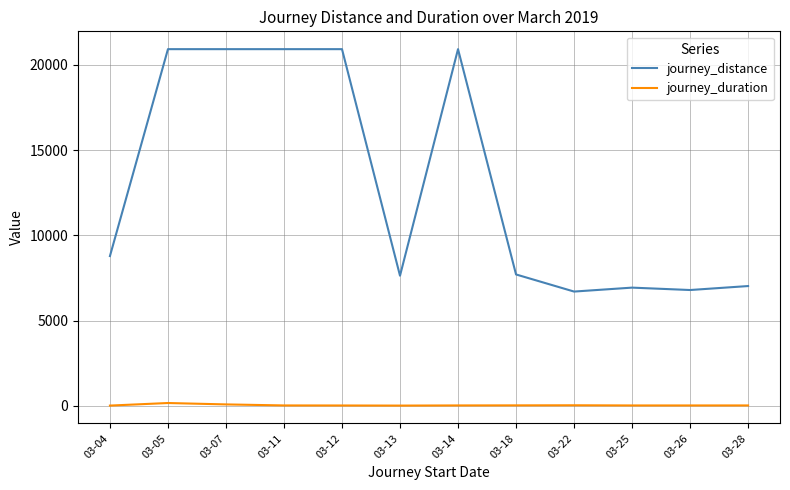

The value of journey_distance at 03-13 is 10261.9. True or false?

False